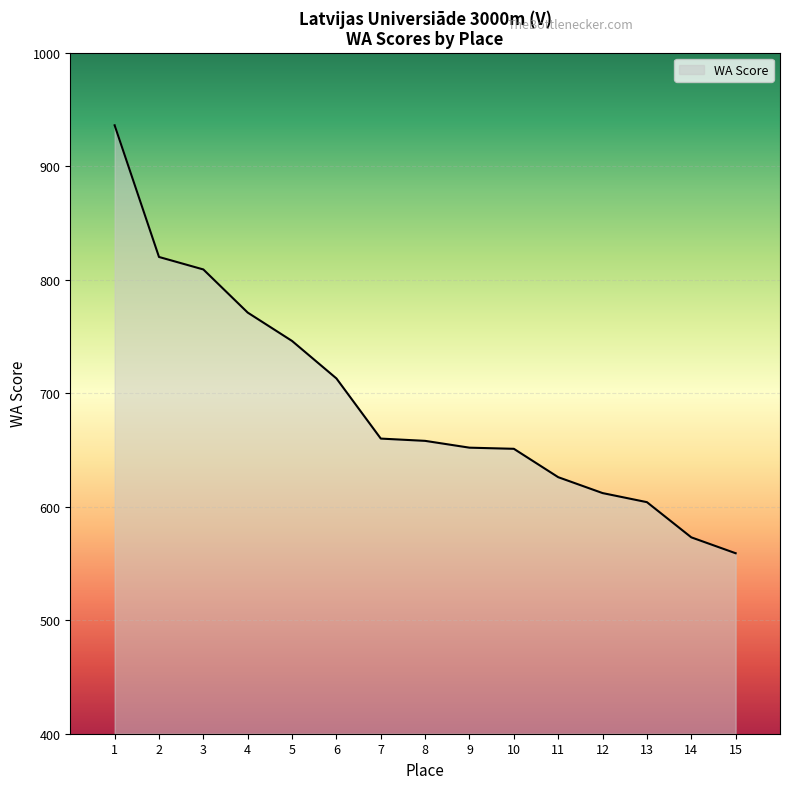

How many values are below 658?

7